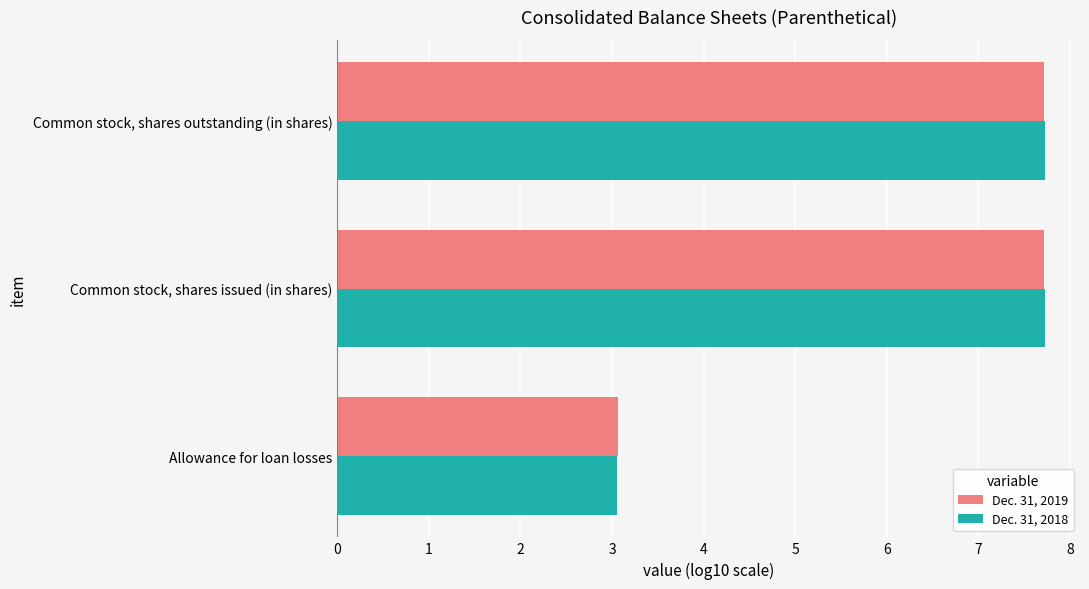

Which series has the widest spread of values?

Dec. 31, 2018